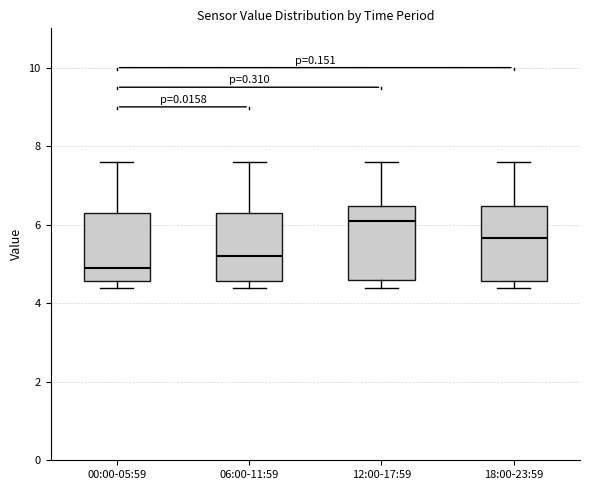

Reading left to right, transcribe this box plot: for each box, give where its median line is, the range the box spans, and where its two whiskers end, as read against the y-axis. The values are not printed on the chart, so give them approximately, as read against the axis.

00:00-05:59: median 5.0, box 4.6 to 6.4, whiskers 4.4 to 7.6
06:00-11:59: median 5.2, box 4.6 to 6.4, whiskers 4.4 to 7.6
12:00-17:59: median 6.2, box 4.6 to 6.4, whiskers 4.4 to 7.6
18:00-23:59: median 5.6, box 4.6 to 6.4, whiskers 4.4 to 7.6